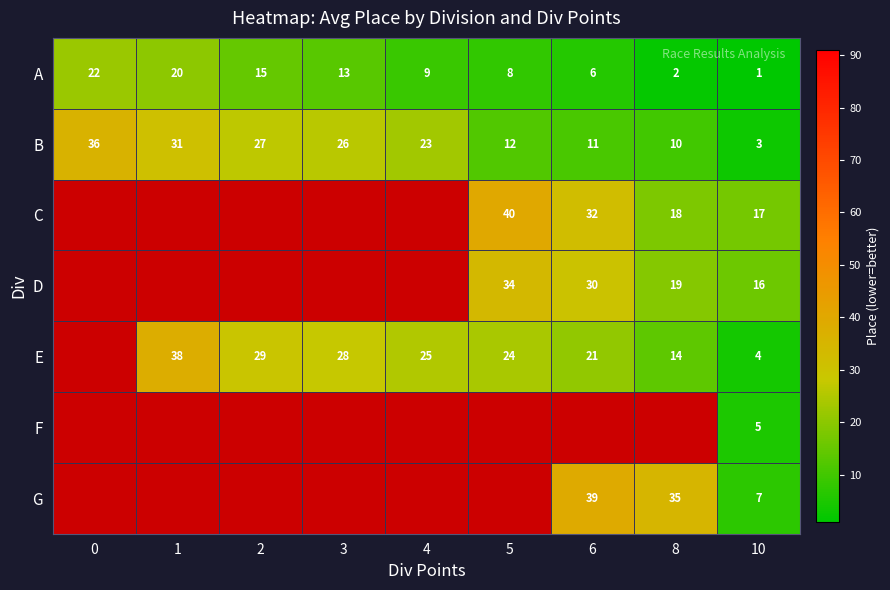

True or false: G has a value of 59 at 6.

False